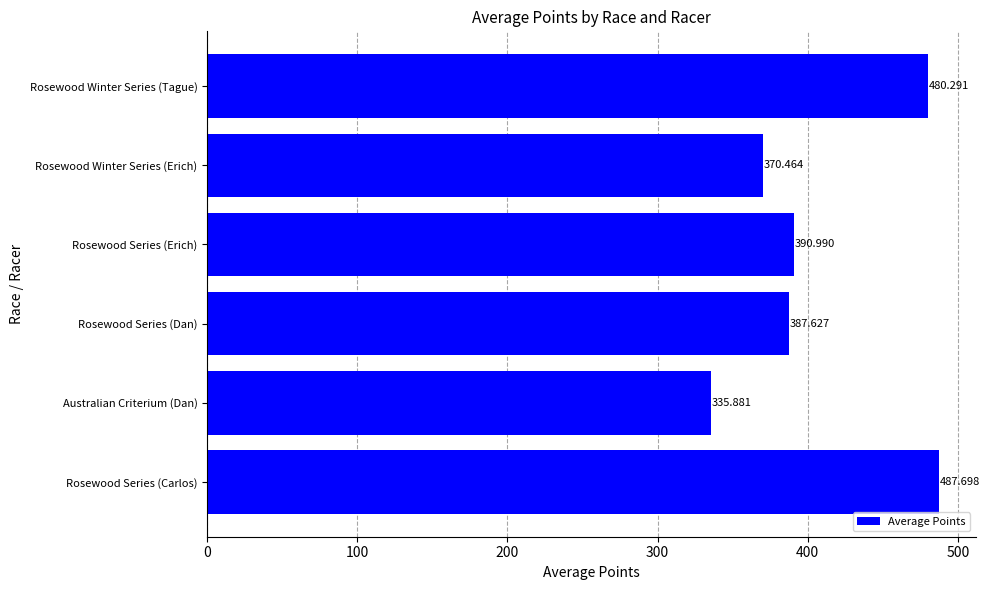

Which label corresponds to the smallest value in the chart?

Australian Criterium (Dan)